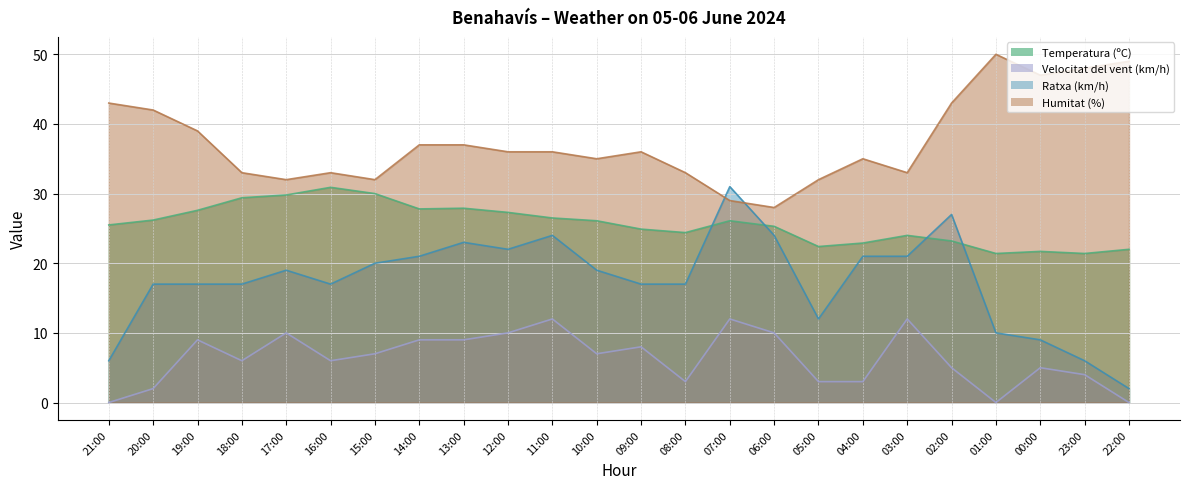

Is the value of Ratxa (km/h) at 06:00 greater than the value of Humitat (%) at 18:00?

No